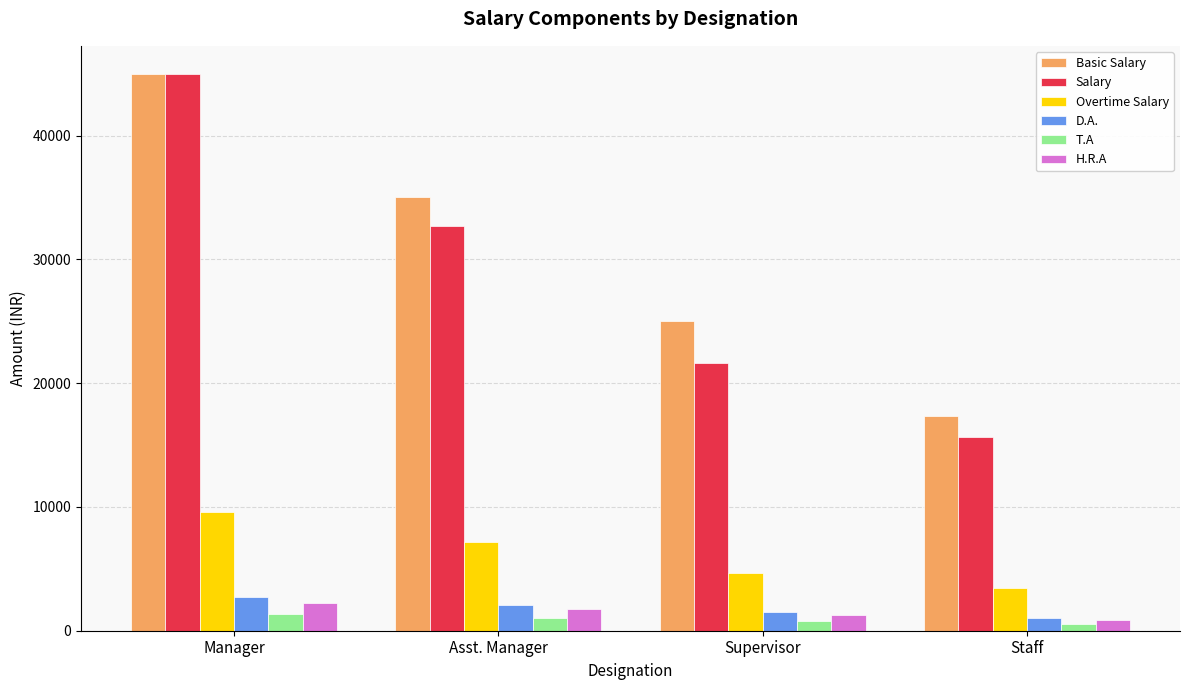

Which series has the largest total across all categories?

Basic Salary